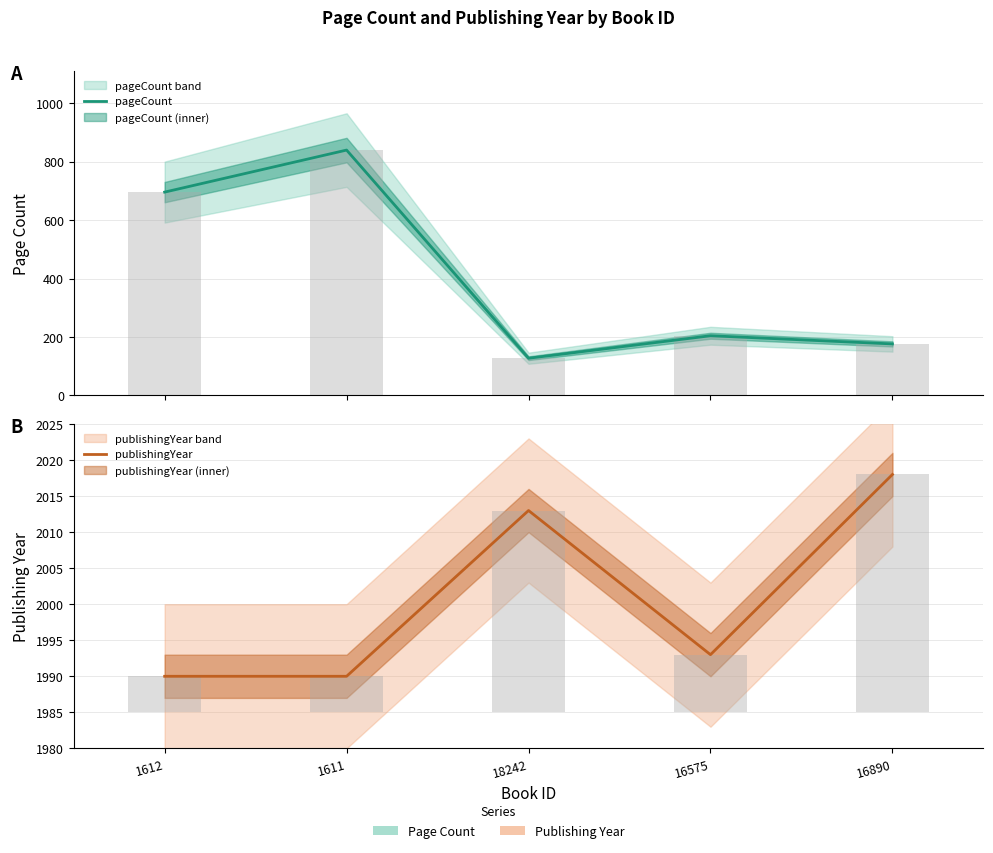

What value does the pageCount series have at 18242, to the nearest 100?

100